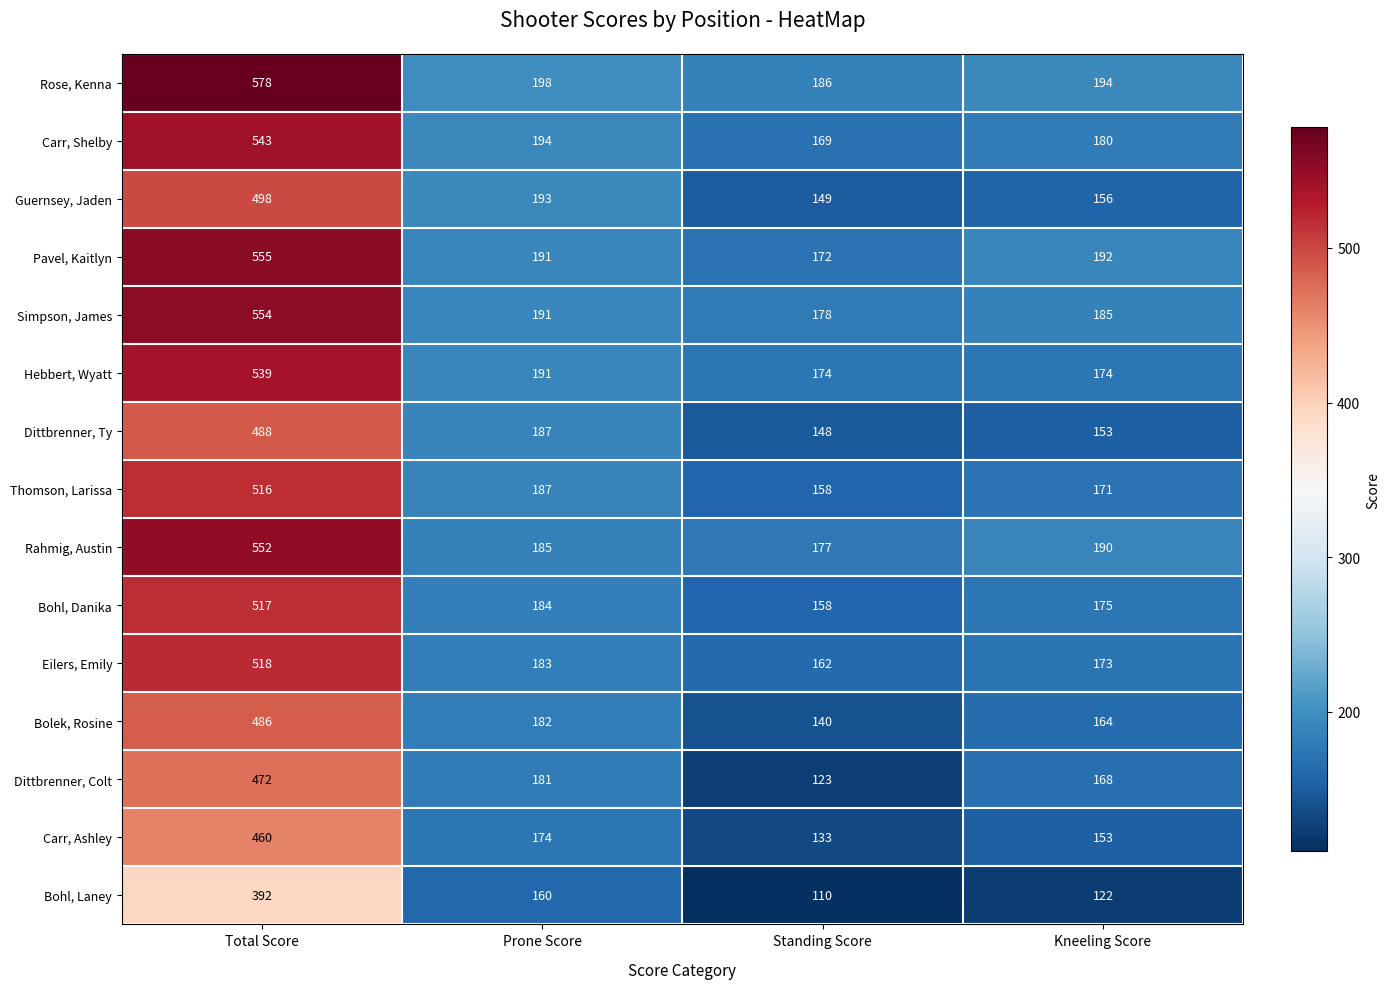

Which series has the widest spread of values?

Rose, Kenna